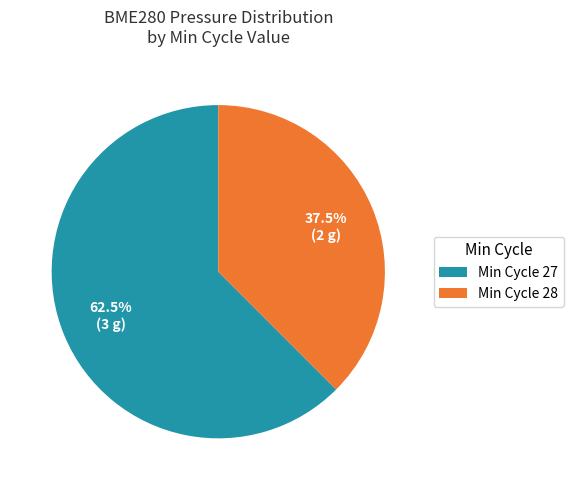

Rank the categories by value from highest to lowest.

Min Cycle 27, Min Cycle 28